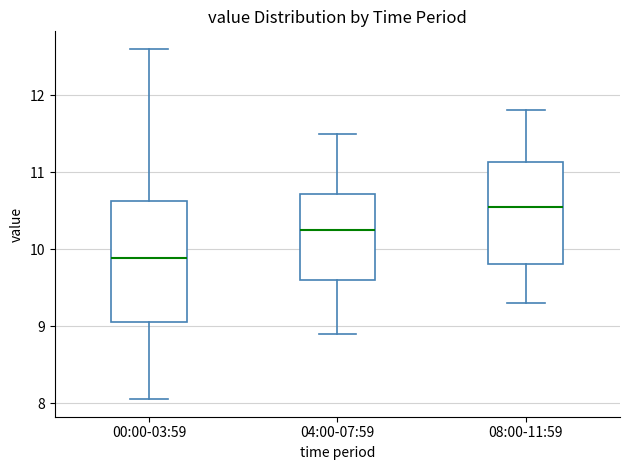

Which box's median line is the highest?

08:00-11:59